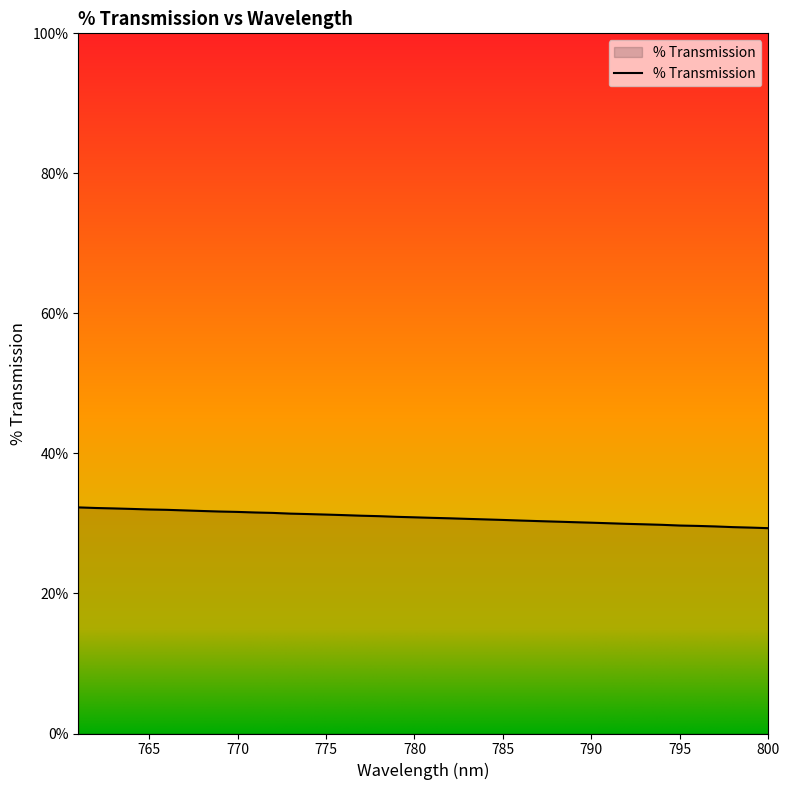

What is the smallest value displayed?

29.3